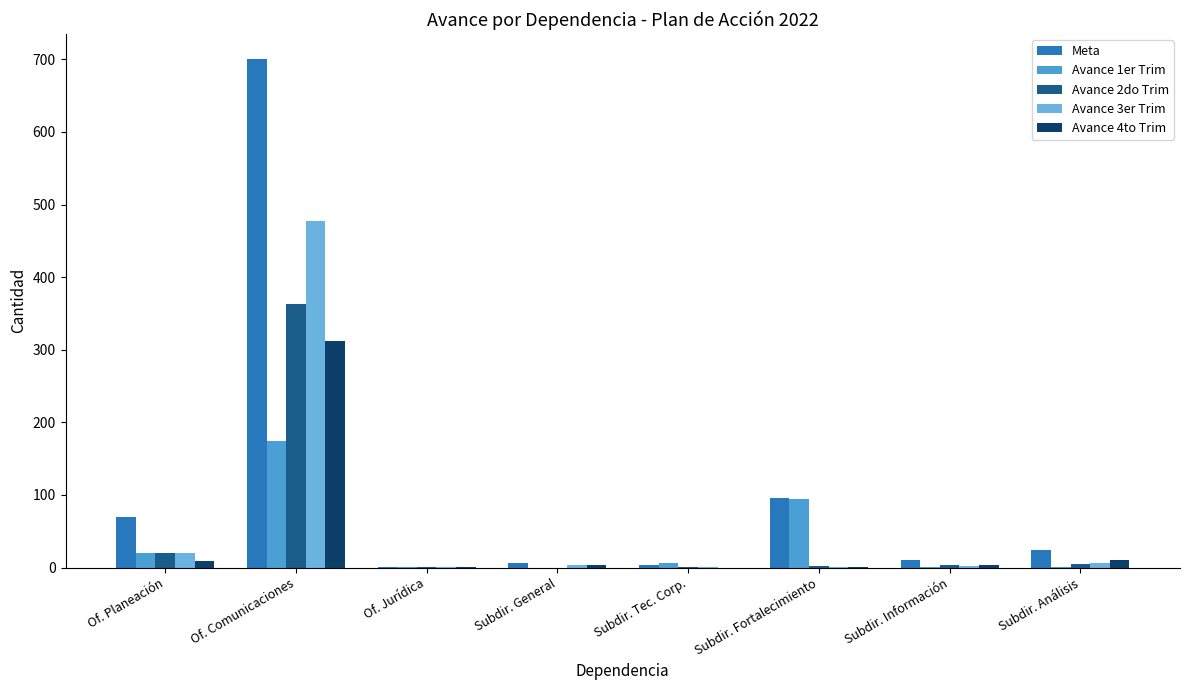

Which series changed the most between Of. Jurídica and Subdir. Fortalecimiento?

Meta